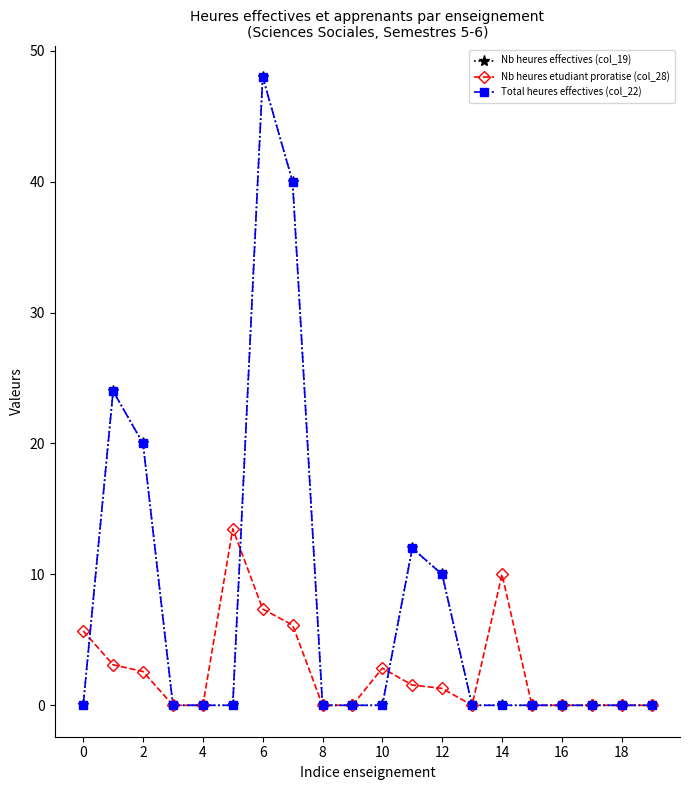

Does the chart have visible grid lines?

No